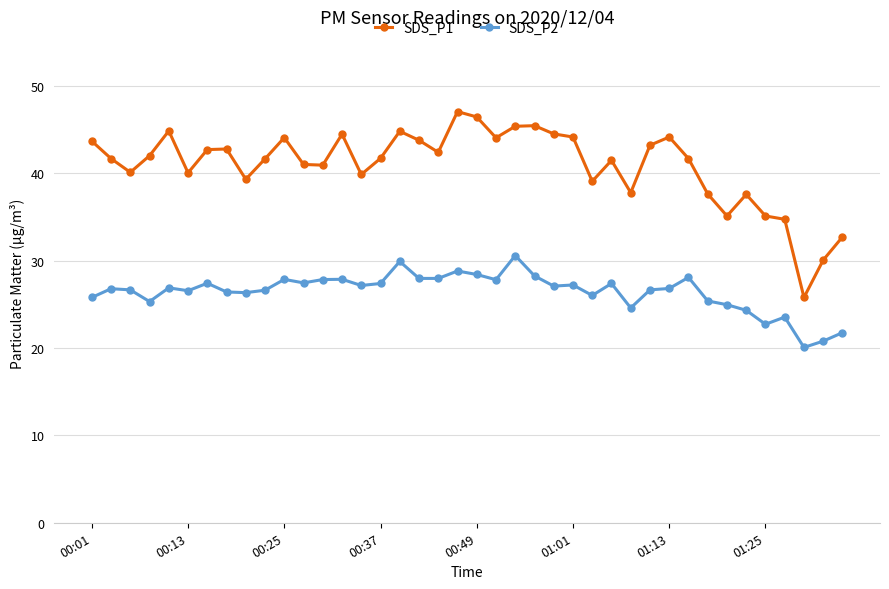

True or false: SDS_P2 and SDS_P1 cross at least once.

False